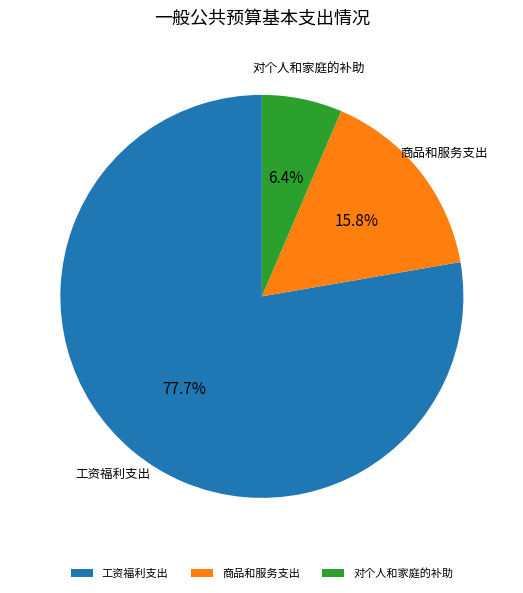

Count the number of slices in the pie.

3